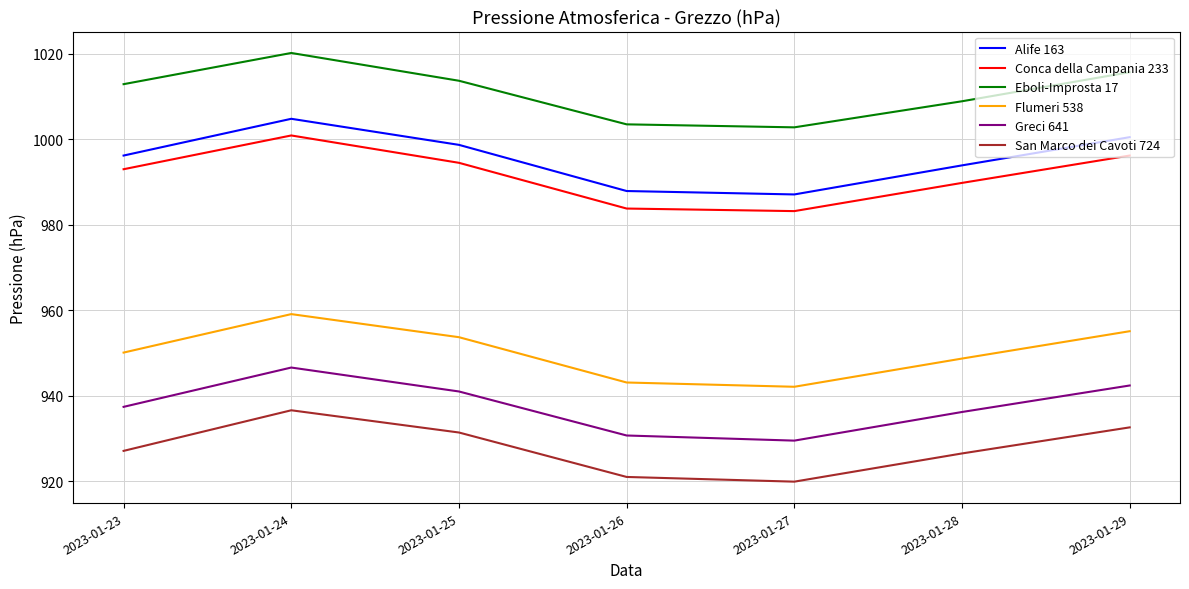

True or false: Alife 163 has more than 0 interior local peaks.

True